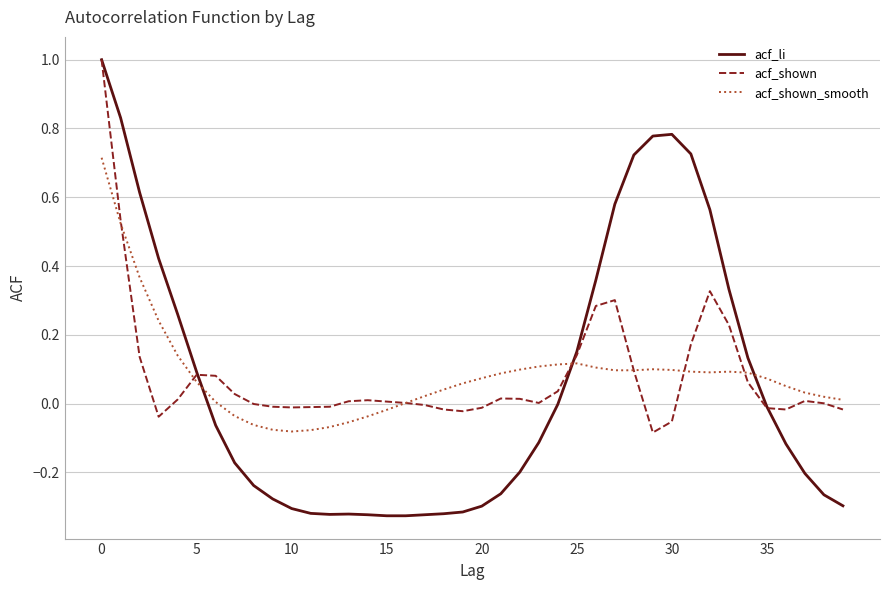

Which series has the largest range (max minus min)?

acf_li